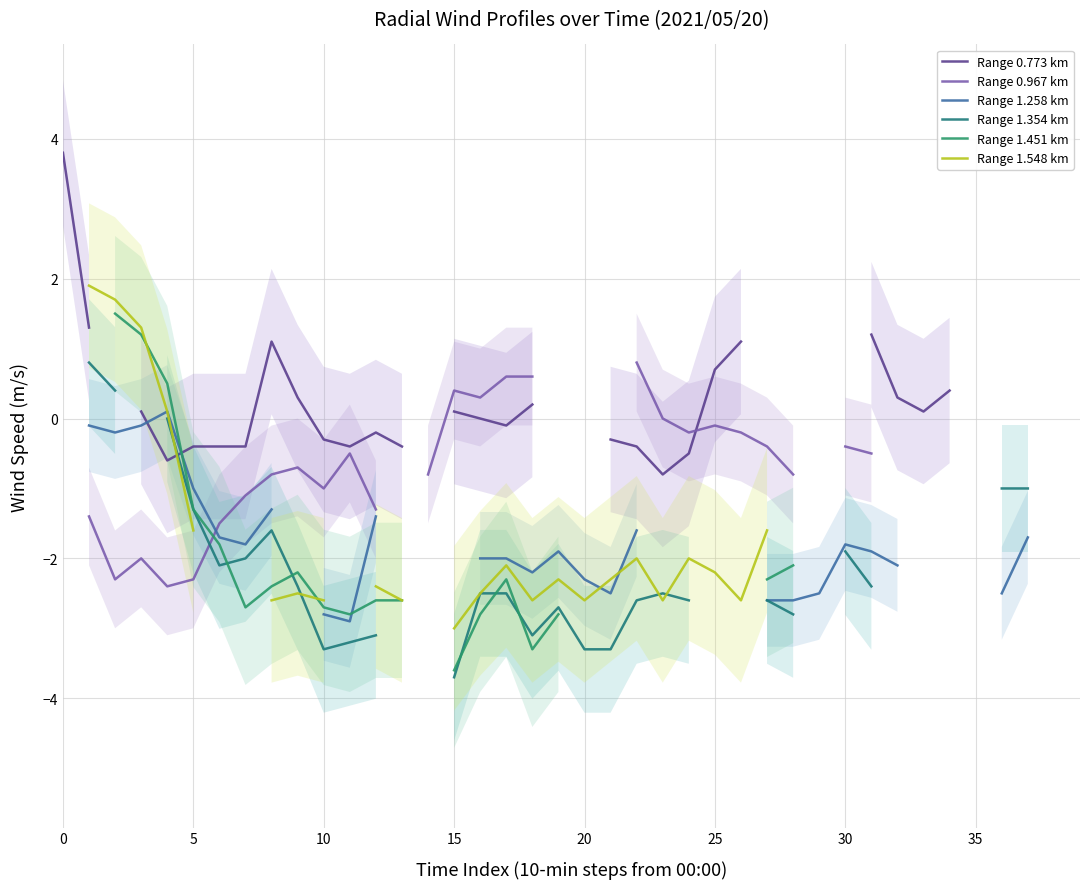

What is the spread (max minus min) of values at 13?

2.2